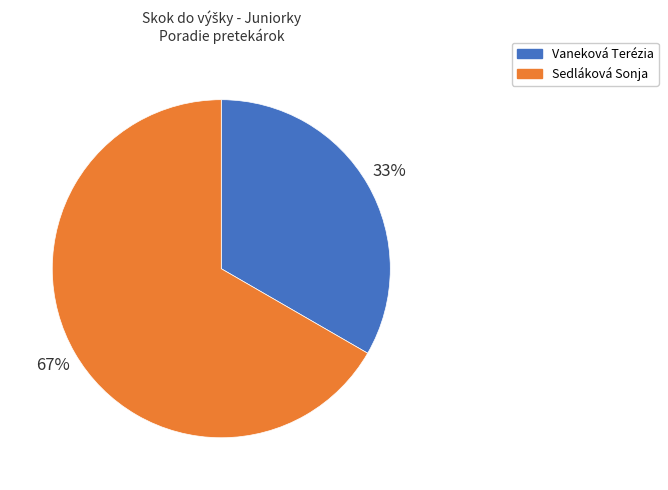

Does Vaneková Terézia represent more than half of the total?

No